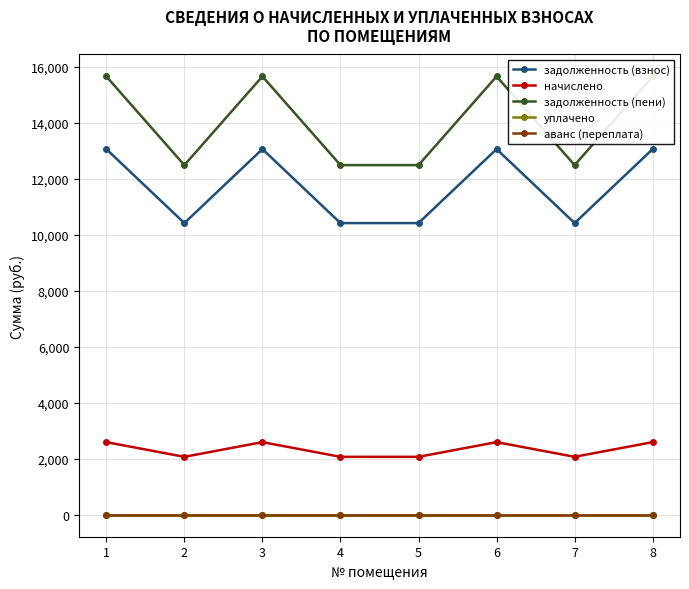

Rank the series by their maximum value, from lowest to highest.

уплачено, аванс (переплата), начислено, задолженность (взнос), задолженность (пени)